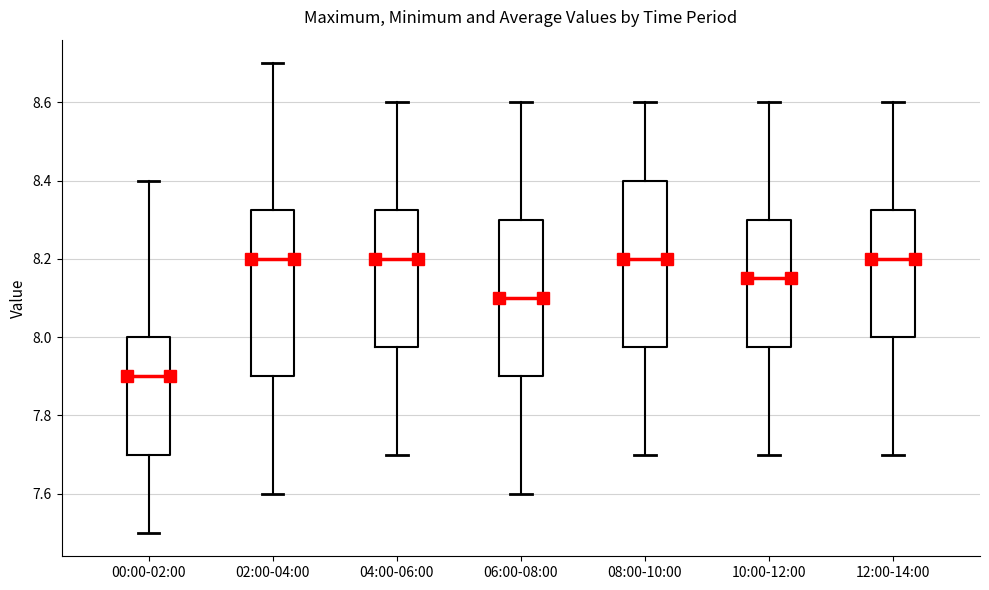

Where does the lower whisker of the box for 04:00-06:00 end on the y-axis? The values are not printed on the chart, so give them approximately, as read against the axis.

7.70